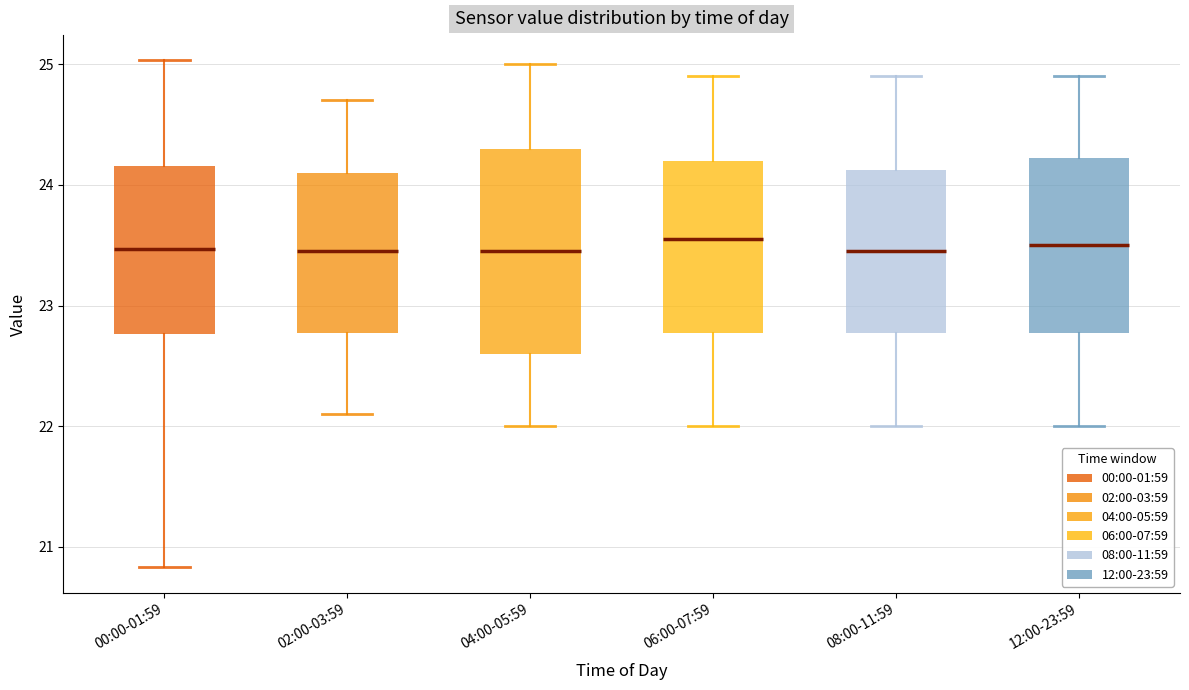

Which box is the tallest, from its lower edge to its upper edge?

04:00-05:59